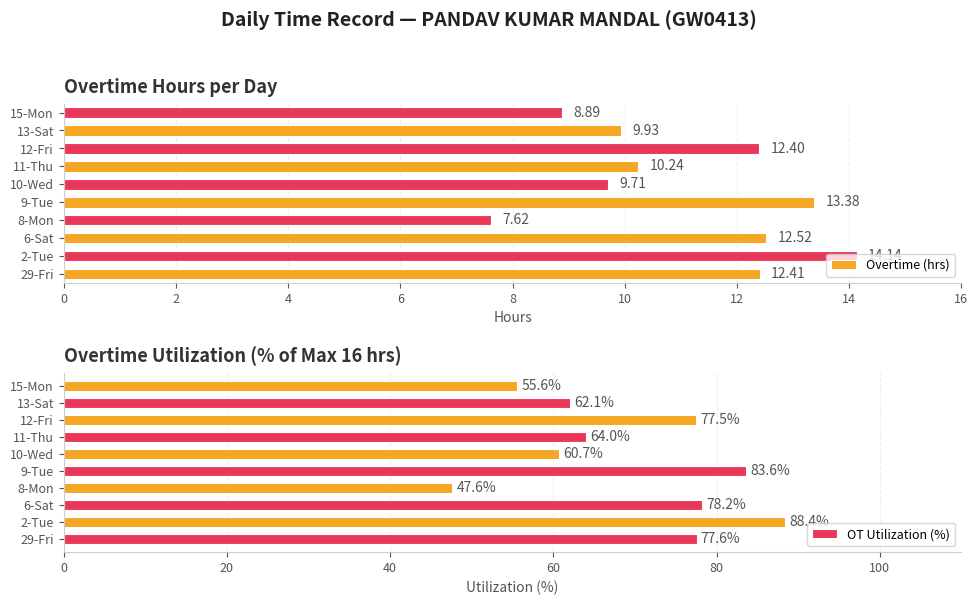

List the labels in order of Overtime (hrs) value, smallest first.

8-Mon, 15-Mon, 10-Wed, 13-Sat, 11-Thu, 12-Fri, 29-Fri, 6-Sat, 9-Tue, 2-Tue